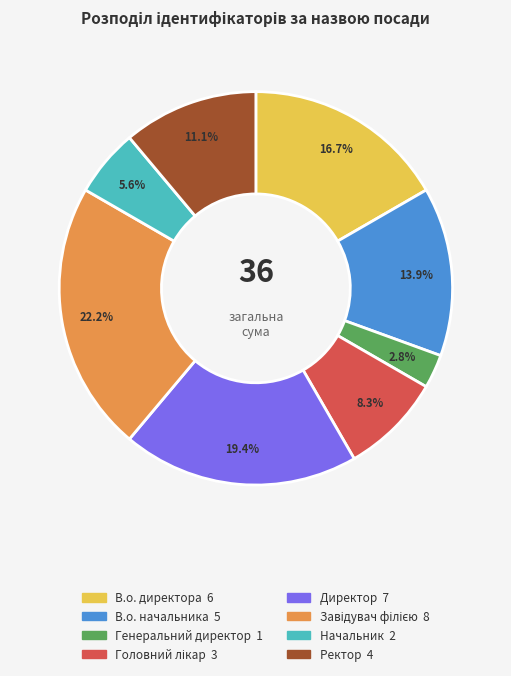

Combined, do Директор and Ректор account for over 50%?

No